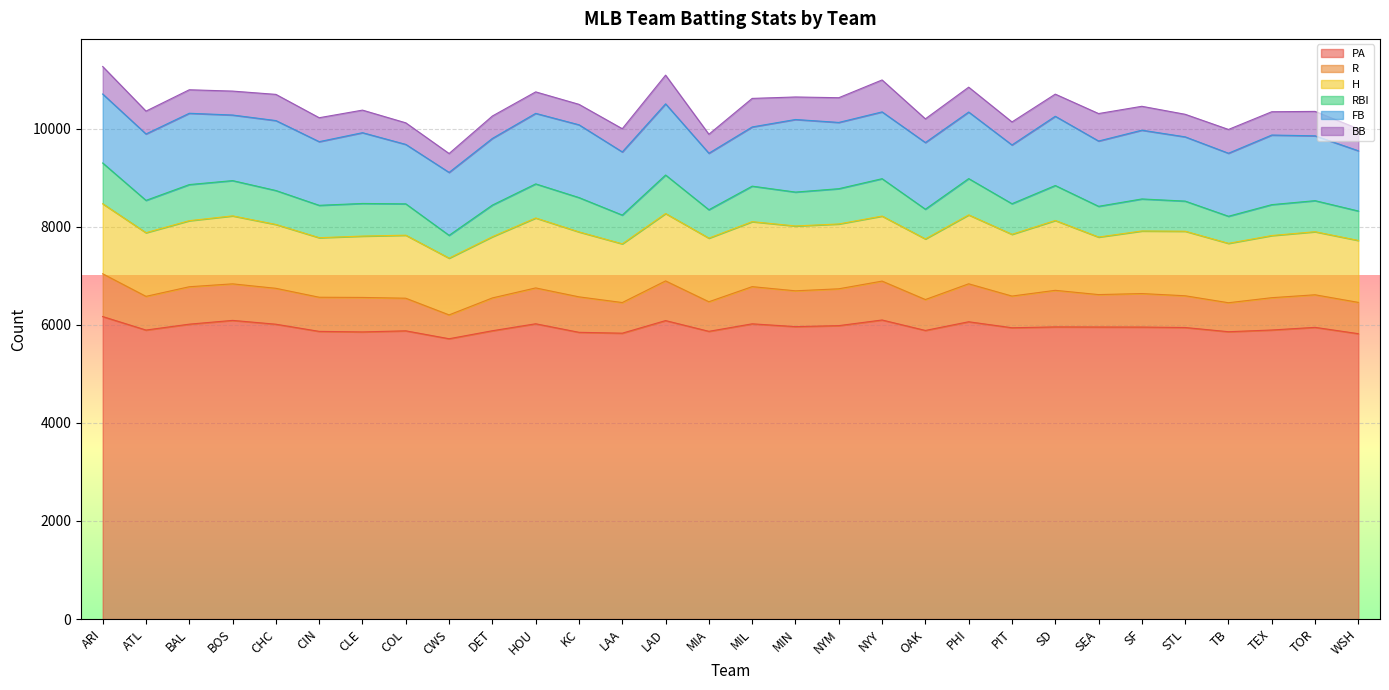

The PA series shows 5867 at MIA. True or false?

True